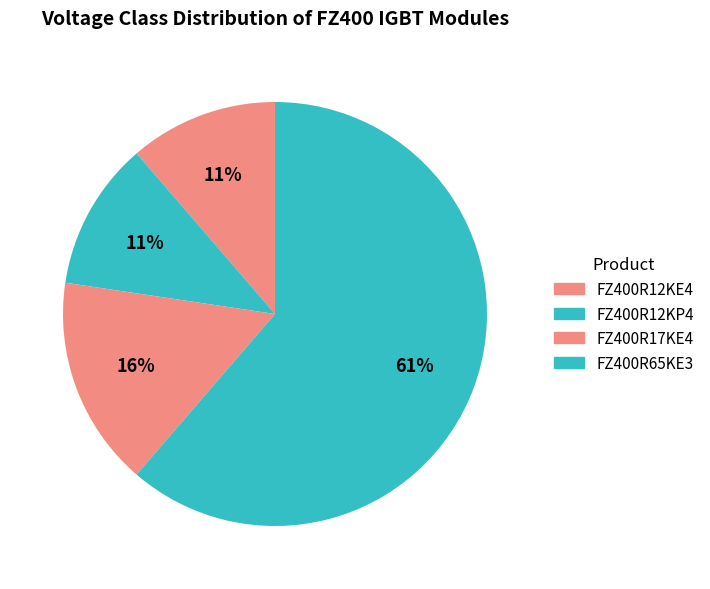

Approximately how many times larger is the value at FZ400R12KP4 compared to FZ400R65KE3?

0.2